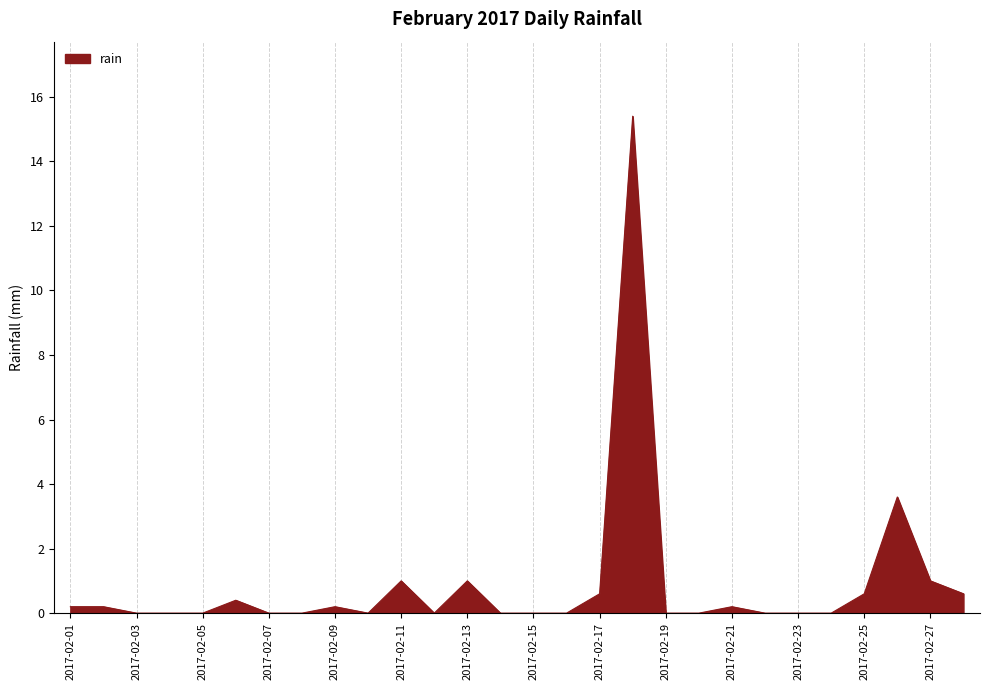

What is the maximum value shown in the chart?

15.4